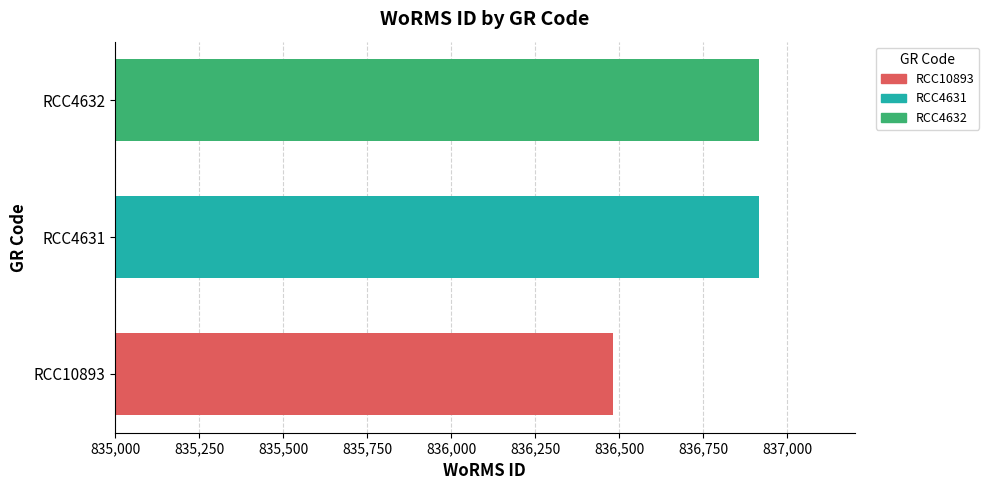

Reading bottom to top, list all the values displayed in this chart.

RCC10893=836481	RCC4631=836917	RCC4632=836917